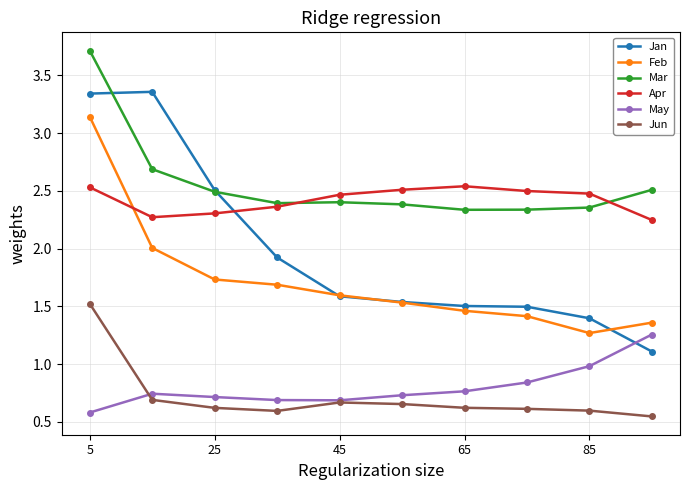

Does the chart have visible grid lines?

Yes